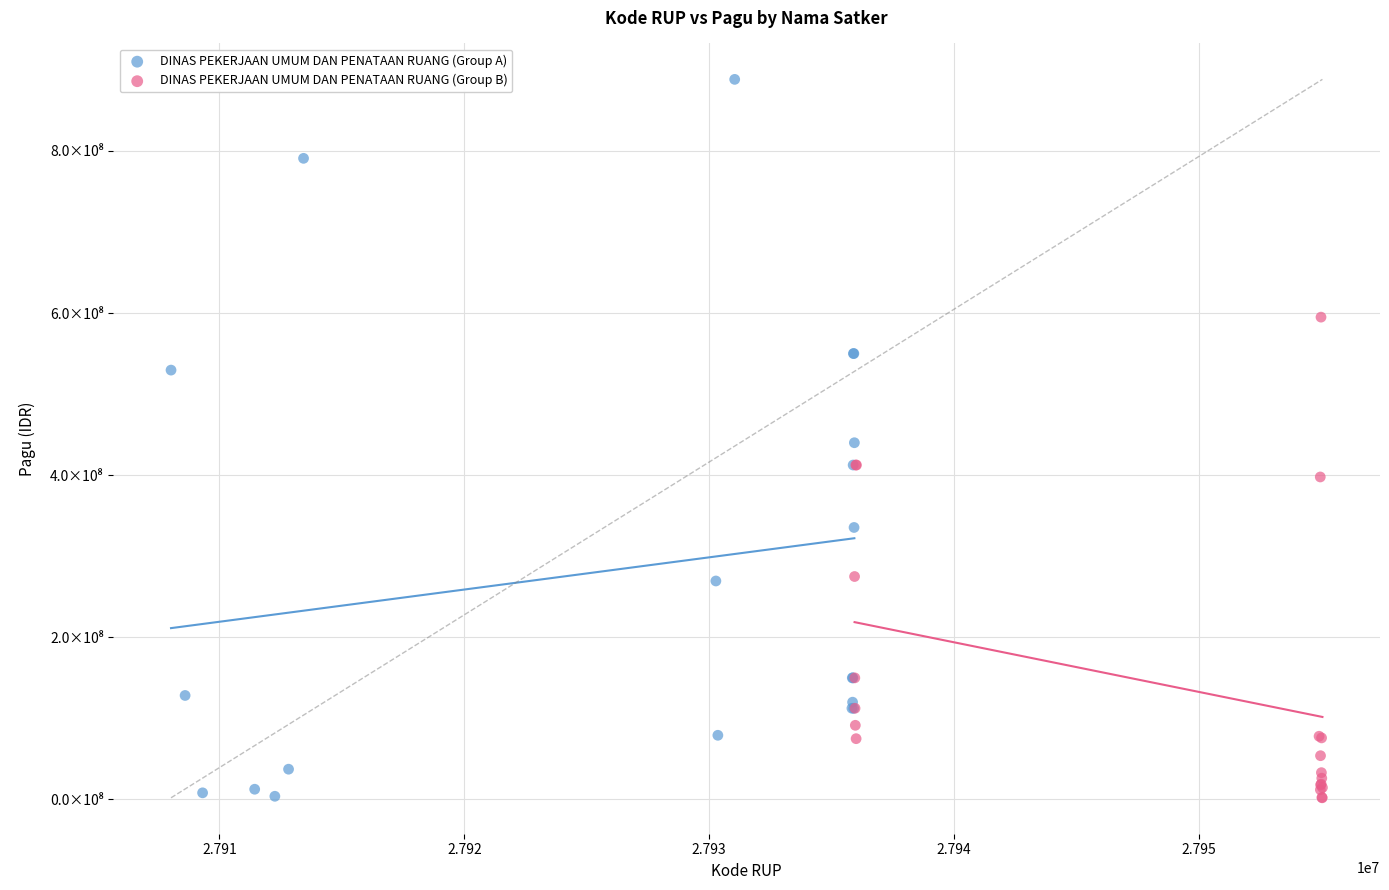

Which series has the widest spread of Y values?

DINAS PEKERJAAN UMUM DAN PENATAAN RUANG (Group A)